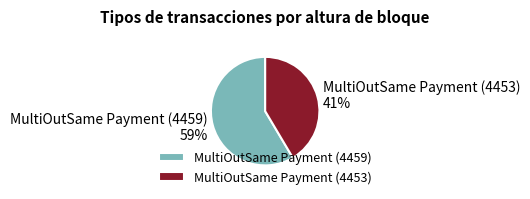

To the nearest percent, what is the combined percentage of MultiOutSame Payment (4459) and MultiOutSame Payment (4453)?

100%